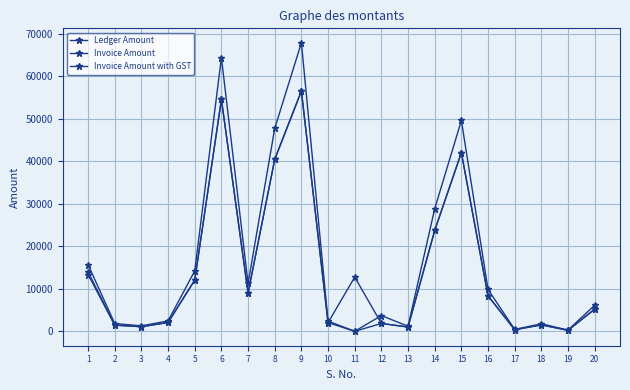

Does the chart display data point markers on the line(s)?

Yes